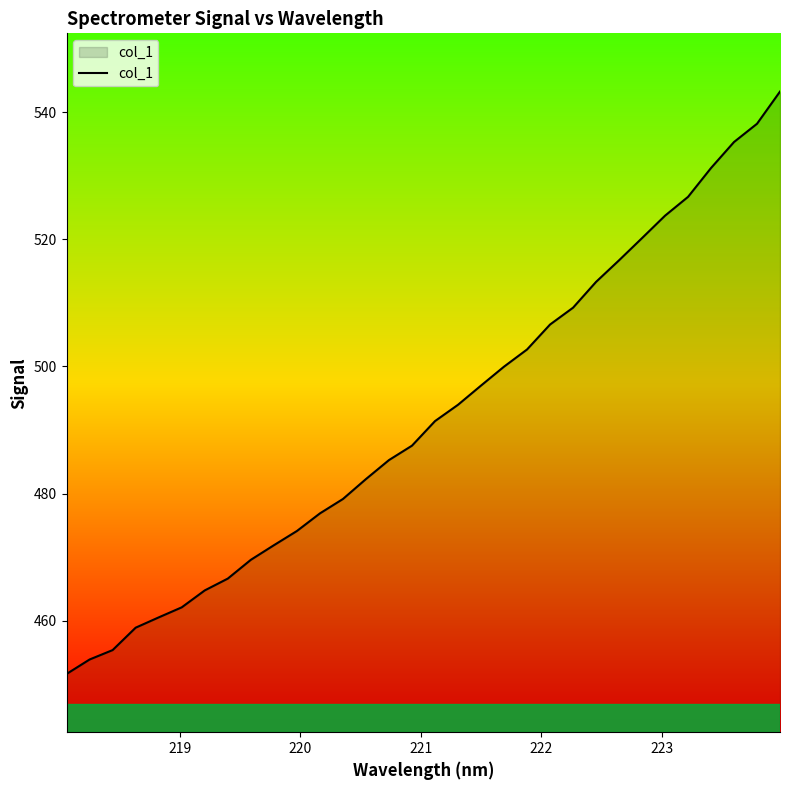

What is the greatest value displayed?

543.2